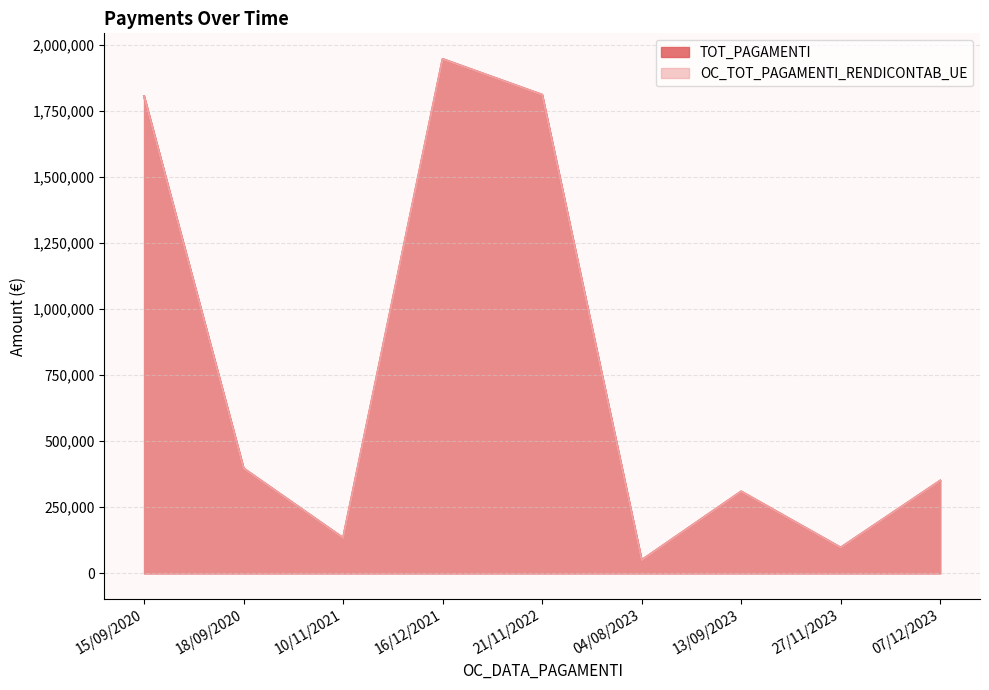

True or false: OC_TOT_PAGAMENTI_RENDICONTAB_UE and TOT_PAGAMENTI cross at least once.

False